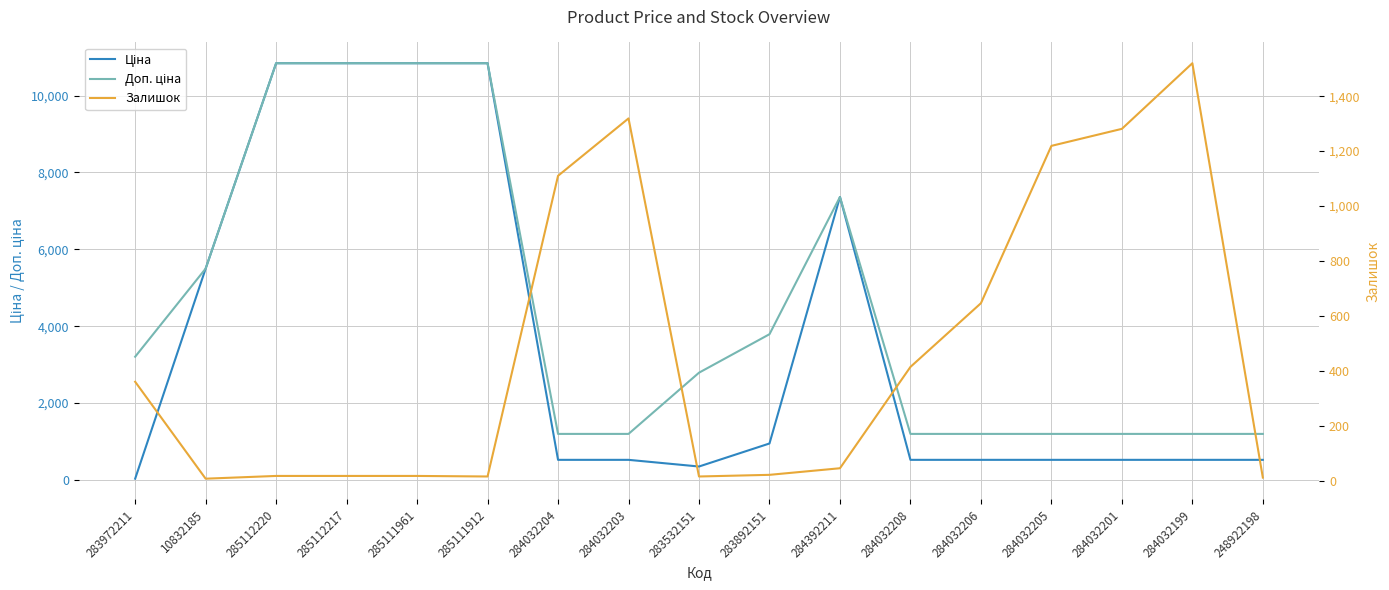

What is the difference between the second highest and second lowest values in the Доп. ціна series?

9643.1